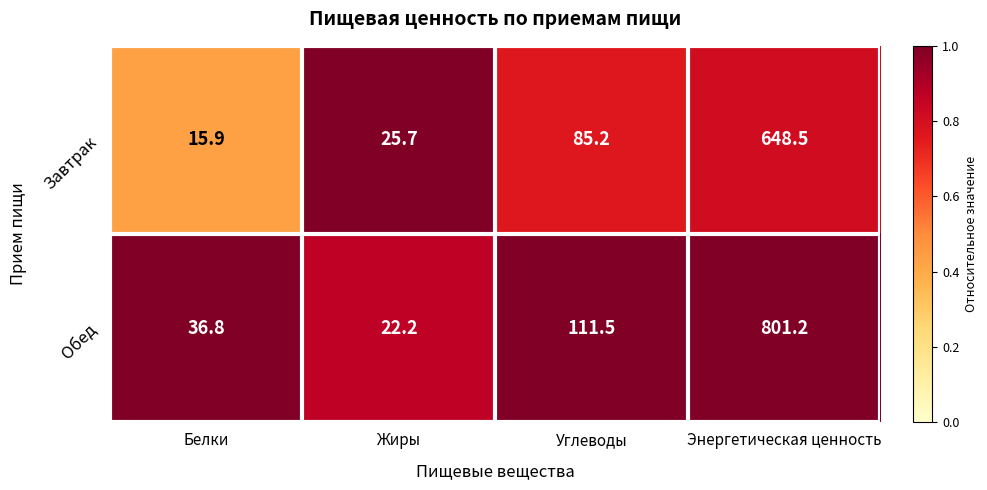

Rank the categories by Обед value from lowest to highest.

Жиры, Белки, Углеводы, Энергетическая ценность